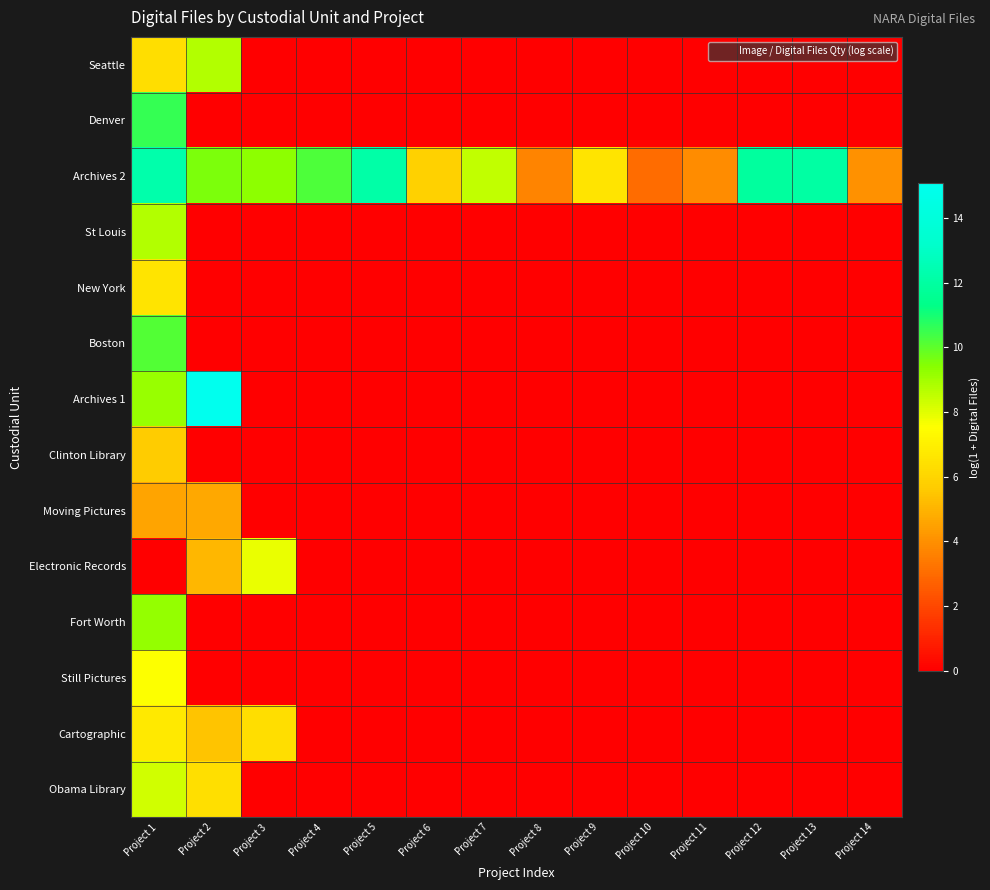

Reading right to left, list all the values displayed in this chart.

Seattle: Project 14=0.0	Project 13=0.0	Project 12=0.0	Project 11=0.0	Project 10=0.0	Project 9=0.0	Project 8=0.0	Project 7=0.0	Project 6=0.0	Project 5=0.0	Project 4=0.0	Project 3=0.0	Project 2=8.8	Project 1=6.3
Denver: Project 14=0.0	Project 13=0.0	Project 12=0.0	Project 11=0.0	Project 10=0.0	Project 9=0.0	Project 8=0.0	Project 7=0.0	Project 6=0.0	Project 5=0.0	Project 4=0.0	Project 3=0.0	Project 2=0.0	Project 1=10.5
Archives 2: Project 14=4.0	Project 13=12.1	Project 12=12.0	Project 11=3.9	Project 10=3.0	Project 9=6.6	Project 8=3.7	Project 7=8.5	Project 6=5.8	Project 5=12.1	Project 4=10.2	Project 3=9.3	Project 2=9.6	Project 1=12.3
St Louis: Project 14=0.0	Project 13=0.0	Project 12=0.0	Project 11=0.0	Project 10=0.0	Project 9=0.0	Project 8=0.0	Project 7=0.0	Project 6=0.0	Project 5=0.0	Project 4=0.0	Project 3=0.0	Project 2=0.0	Project 1=8.7
New York: Project 14=0.0	Project 13=0.0	Project 12=0.0	Project 11=0.0	Project 10=0.0	Project 9=0.0	Project 8=0.0	Project 7=0.0	Project 6=0.0	Project 5=0.0	Project 4=0.0	Project 3=0.0	Project 2=0.0	Project 1=6.6
Boston: Project 14=0.0	Project 13=0.0	Project 12=0.0	Project 11=0.0	Project 10=0.0	Project 9=0.0	Project 8=0.0	Project 7=0.0	Project 6=0.0	Project 5=0.0	Project 4=0.0	Project 3=0.0	Project 2=0.0	Project 1=10.2
Archives 1: Project 14=0.0	Project 13=0.0	Project 12=0.0	Project 11=0.0	Project 10=0.0	Project 9=0.0	Project 8=0.0	Project 7=0.0	Project 6=0.0	Project 5=0.0	Project 4=0.0	Project 3=0.0	Project 2=15.1	Project 1=9.1
Clinton Library: Project 14=0.0	Project 13=0.0	Project 12=0.0	Project 11=0.0	Project 10=0.0	Project 9=0.0	Project 8=0.0	Project 7=0.0	Project 6=0.0	Project 5=0.0	Project 4=0.0	Project 3=0.0	Project 2=0.0	Project 1=5.7
Moving Pictures: Project 14=0.0	Project 13=0.0	Project 12=0.0	Project 11=0.0	Project 10=0.0	Project 9=0.0	Project 8=0.0	Project 7=0.0	Project 6=0.0	Project 5=0.0	Project 4=0.0	Project 3=0.0	Project 2=4.7	Project 1=4.6
Electronic Records: Project 14=0.0	Project 13=0.0	Project 12=0.0	Project 11=0.0	Project 10=0.0	Project 9=0.0	Project 8=0.0	Project 7=0.0	Project 6=0.0	Project 5=0.0	Project 4=0.0	Project 3=7.8	Project 2=5.1	Project 1=0.0
Fort Worth: Project 14=0.0	Project 13=0.0	Project 12=0.0	Project 11=0.0	Project 10=0.0	Project 9=0.0	Project 8=0.0	Project 7=0.0	Project 6=0.0	Project 5=0.0	Project 4=0.0	Project 3=0.0	Project 2=0.0	Project 1=9.2
Still Pictures: Project 14=0.0	Project 13=0.0	Project 12=0.0	Project 11=0.0	Project 10=0.0	Project 9=0.0	Project 8=0.0	Project 7=0.0	Project 6=0.0	Project 5=0.0	Project 4=0.0	Project 3=0.0	Project 2=0.0	Project 1=7.6
Cartographic: Project 14=0.0	Project 13=0.0	Project 12=0.0	Project 11=0.0	Project 10=0.0	Project 9=0.0	Project 8=0.0	Project 7=0.0	Project 6=0.0	Project 5=0.0	Project 4=0.0	Project 3=6.4	Project 2=5.4	Project 1=6.7
Obama Library: Project 14=0.0	Project 13=0.0	Project 12=0.0	Project 11=0.0	Project 10=0.0	Project 9=0.0	Project 8=0.0	Project 7=0.0	Project 6=0.0	Project 5=0.0	Project 4=0.0	Project 3=0.0	Project 2=6.4	Project 1=8.3